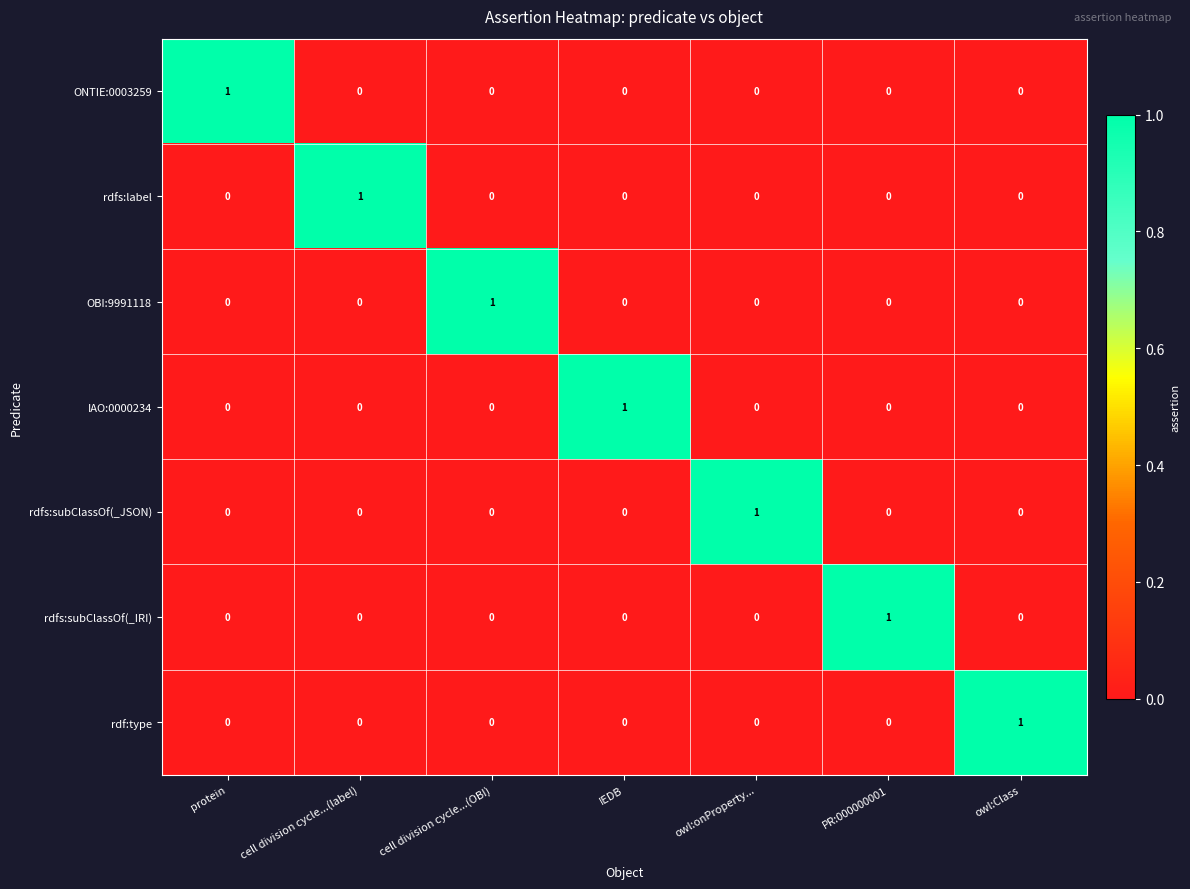

Which category has the highest value in the ONTIE:0003259 series?

protein